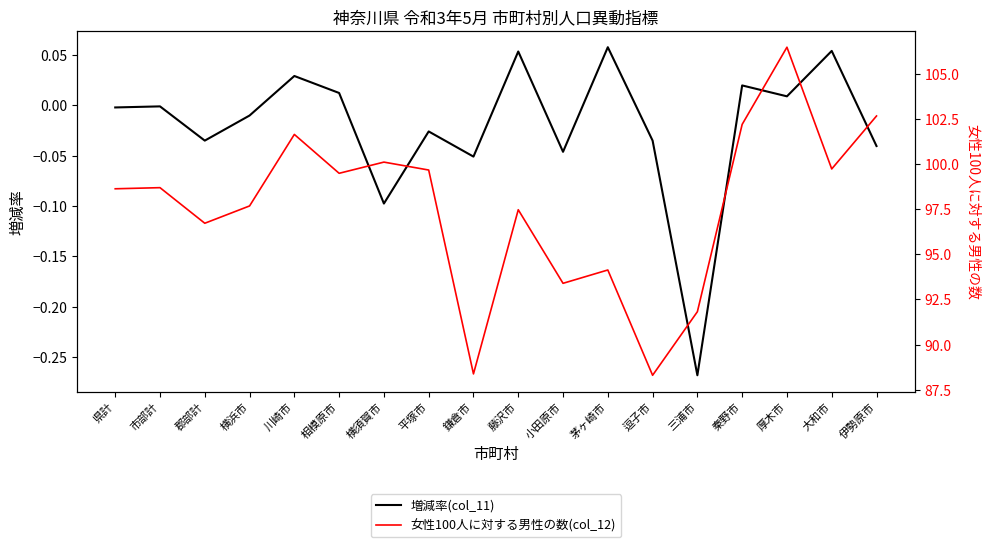

Rank the series at 藤沢市 from lowest to highest value.

増減率(col_11), 女性100人に対する男性の数(col_12)